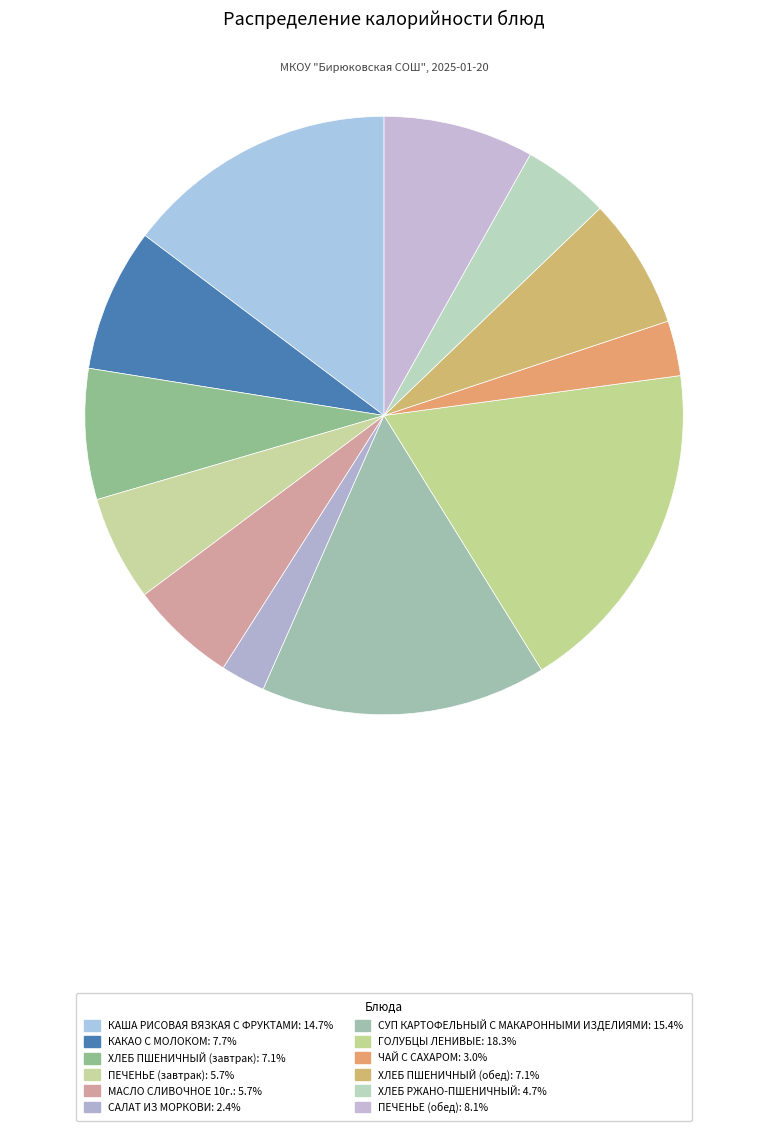

The САЛАТ ИЗ МОРКОВИ slice represents 2% of the pie. True or false?

True